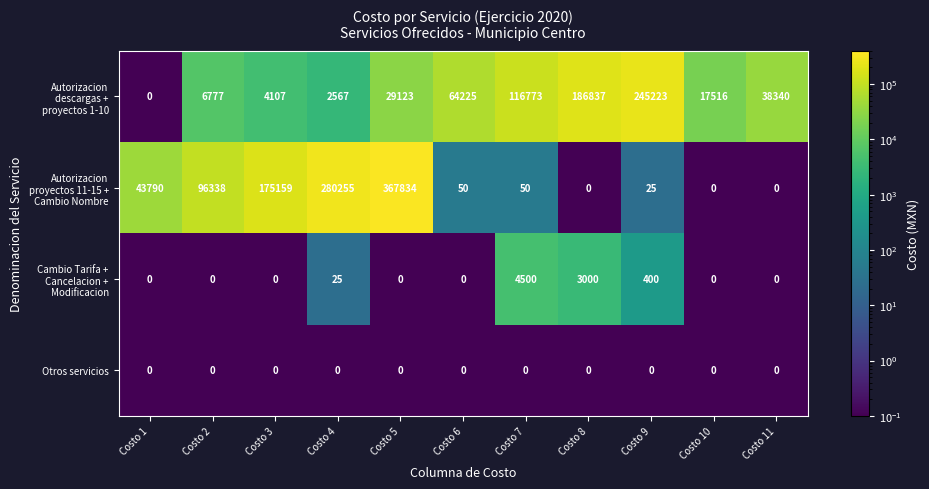

What is the spread (max minus min) of values at Costo 4?

280255